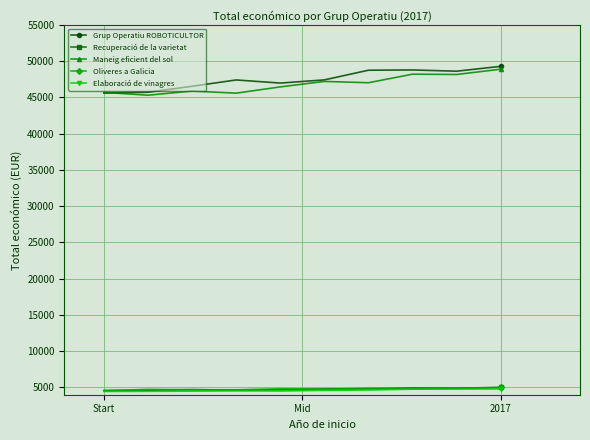

What is the value of the Oliveres a Galicia point at the 5th from the left?

4818.9